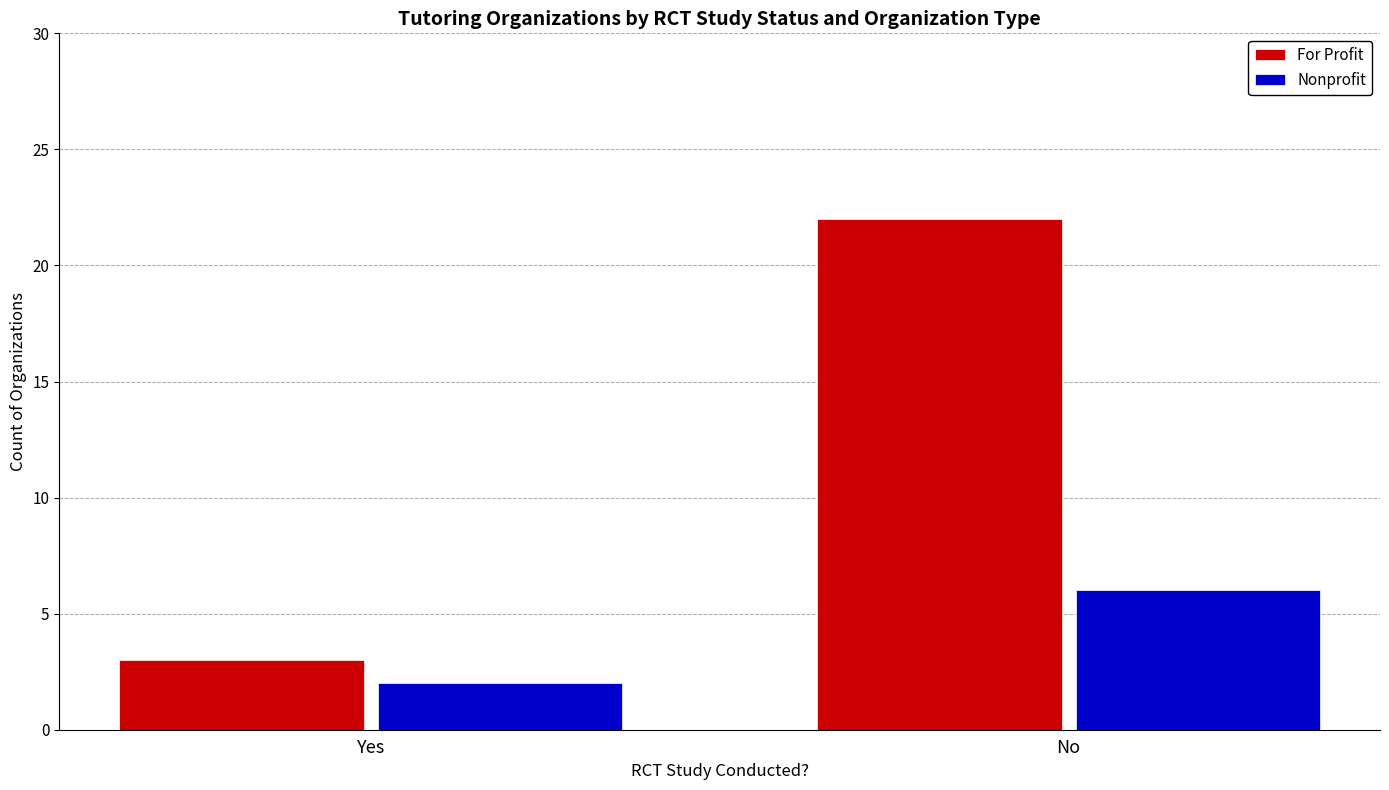

What is the sum of all Nonprofit values?

8